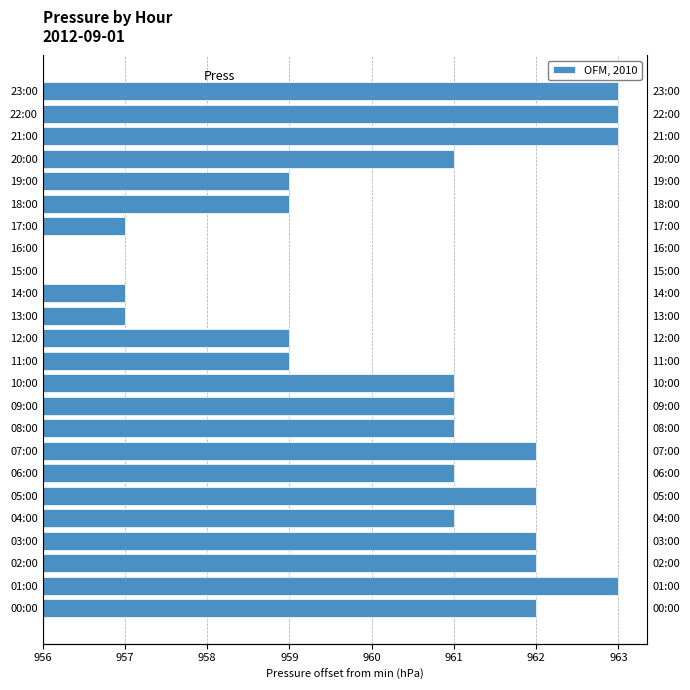

Which has a higher value, 11:00 or 21:00?

21:00